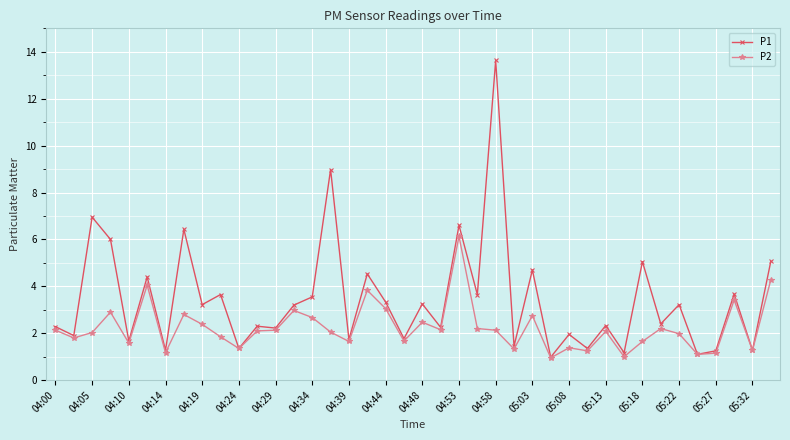

List the series in order of their peak value, lowest first.

P2, P1